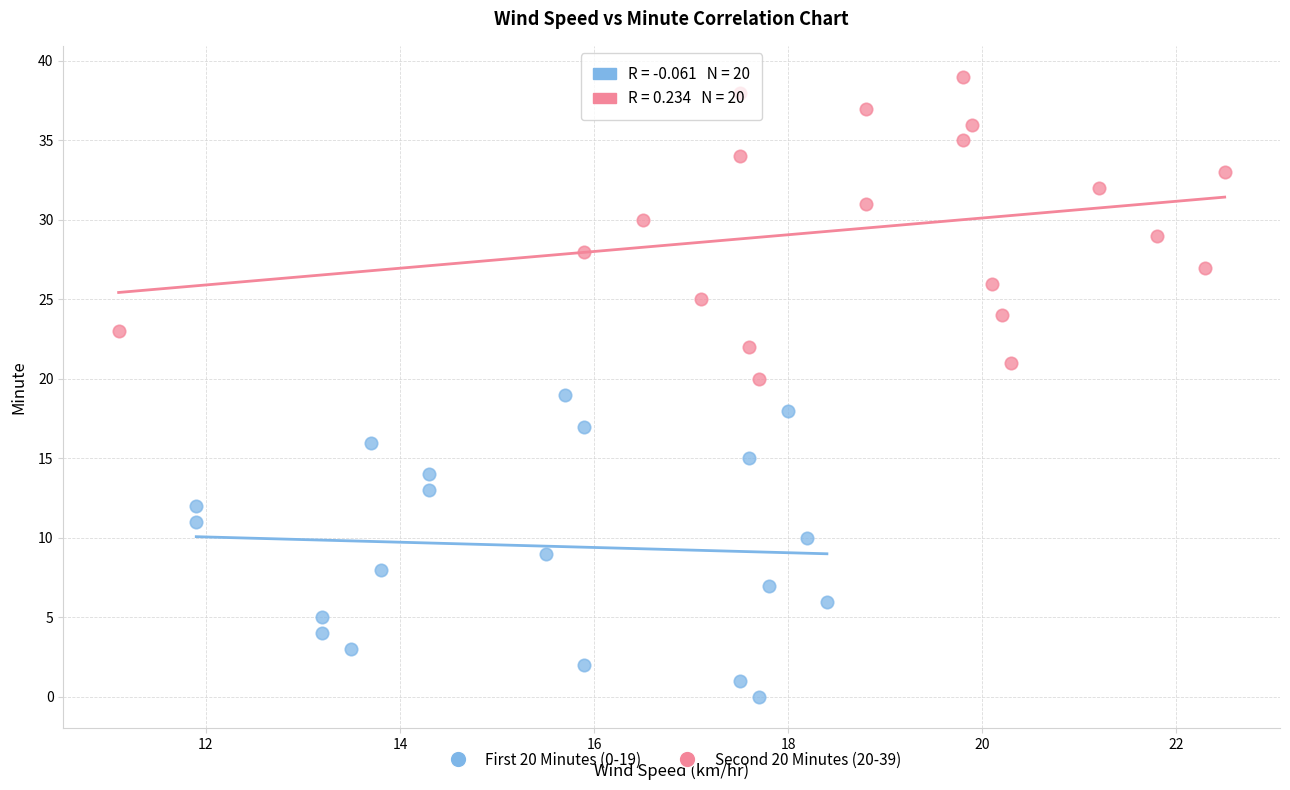

Which series reaches the maximum Y coordinate?

Second 20 Minutes (20-39)